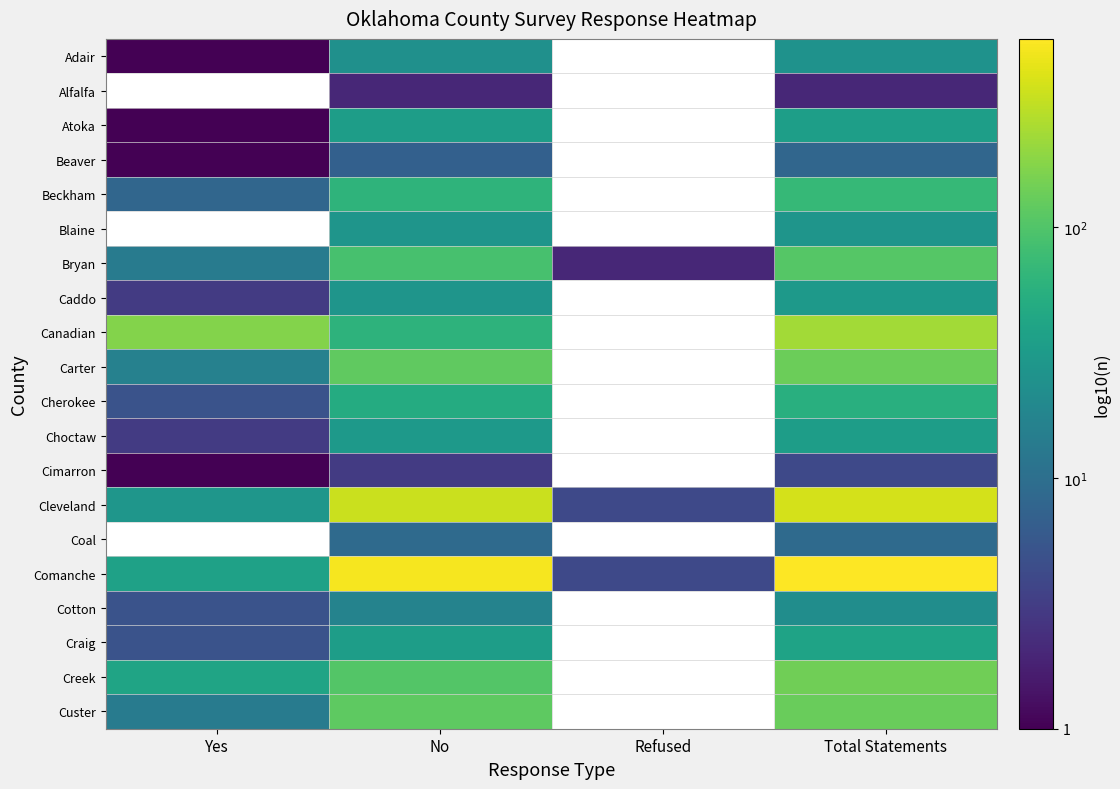

Is the value of Caddo at Total Statements greater than the value of Cotton at No?

Yes